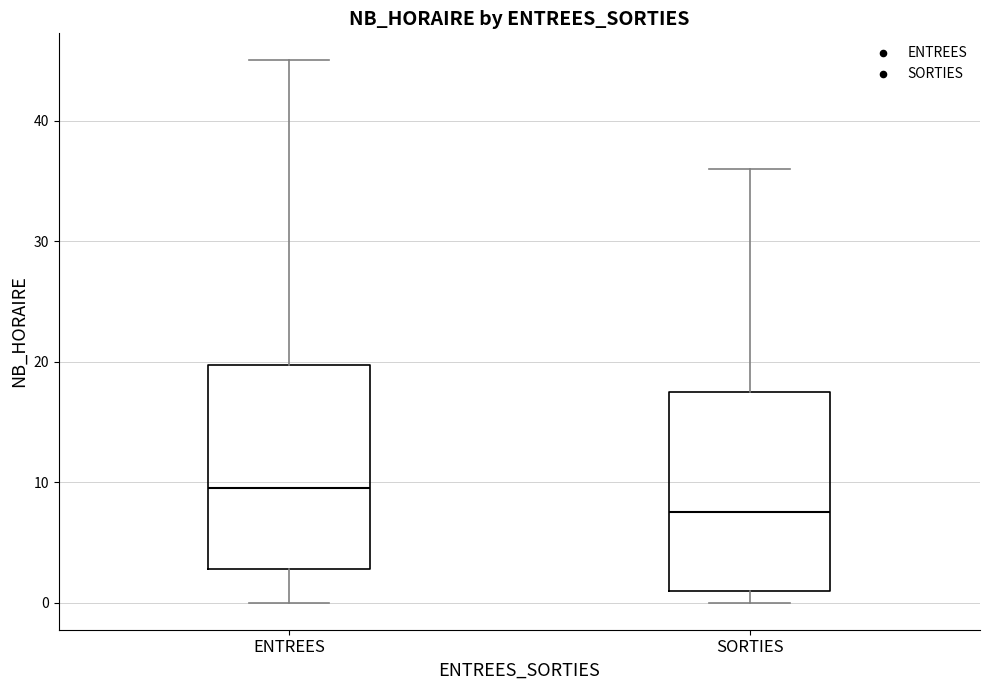

Where does the upper whisker of the box for SORTIES end on the y-axis? The values are not printed on the chart, so give them approximately, as read against the axis.

36